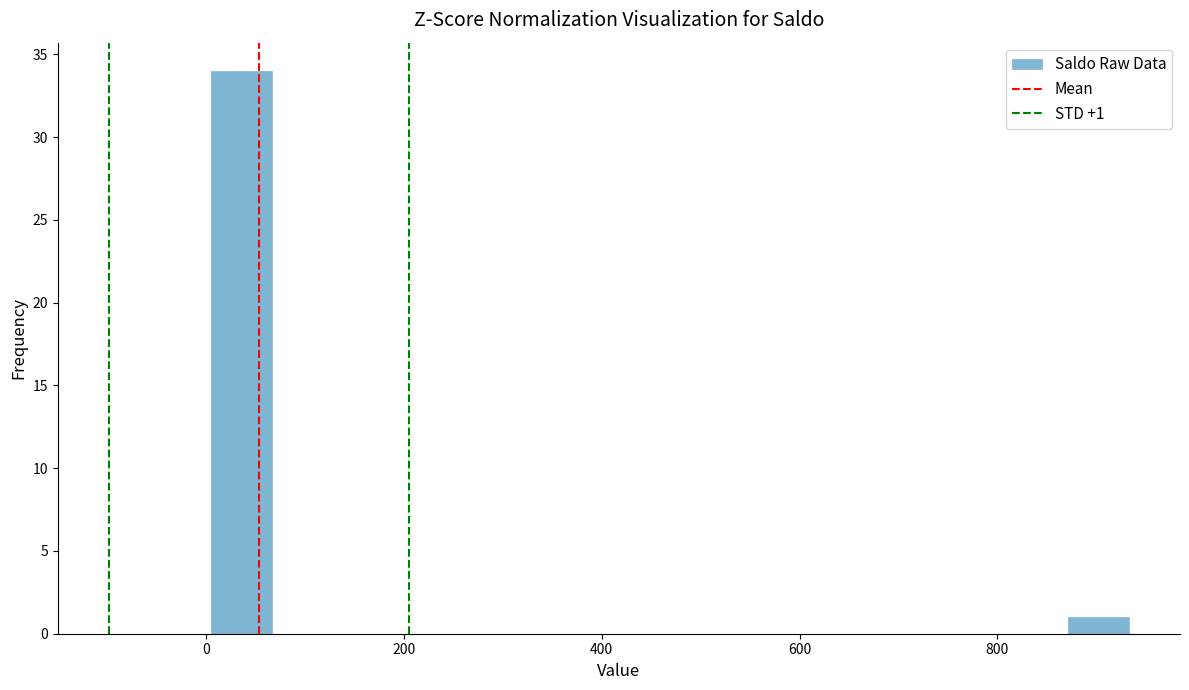

Read against the x-axis, roughly where is the centre of the tallest bar?

40